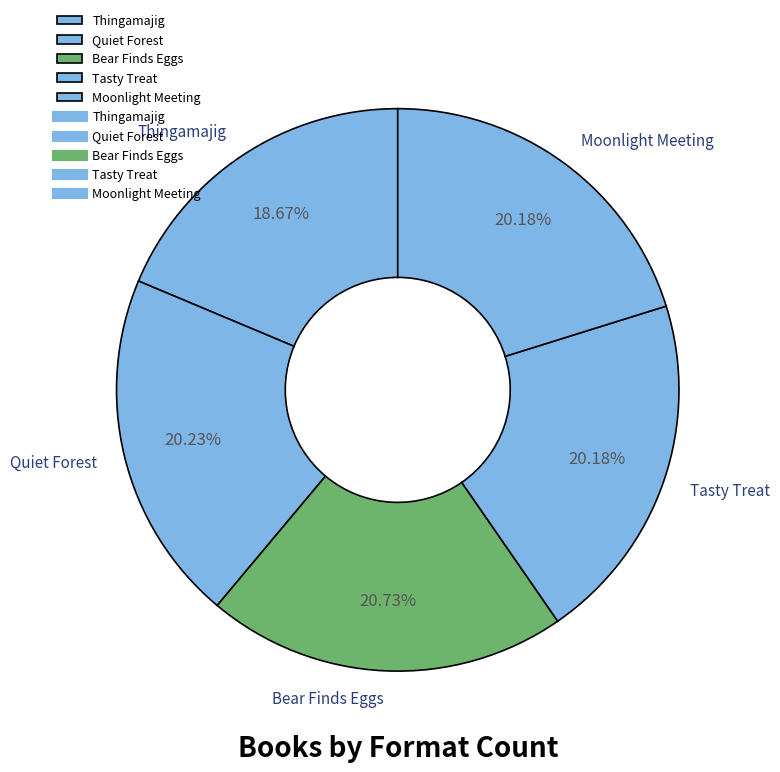

True or false: Thingamajig accounts for 32% of the total.

False